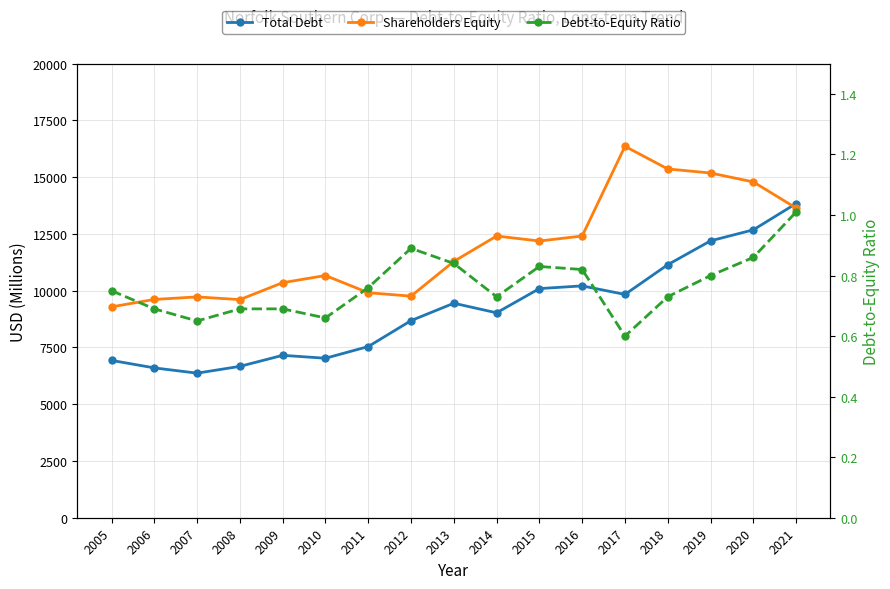

What are all the series names shown in the legend?

Total Debt, Shareholders Equity, Debt-to-Equity Ratio